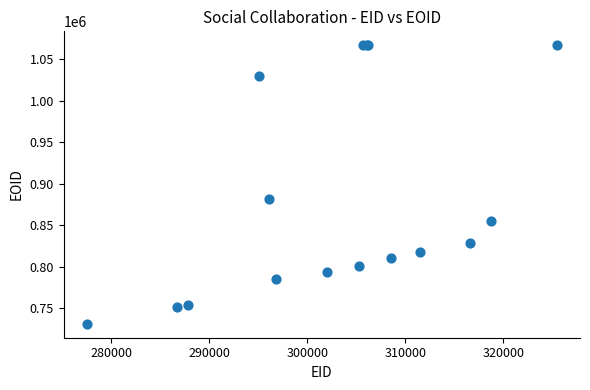

What Y value in the scatter plot is closest to 898991?

881814